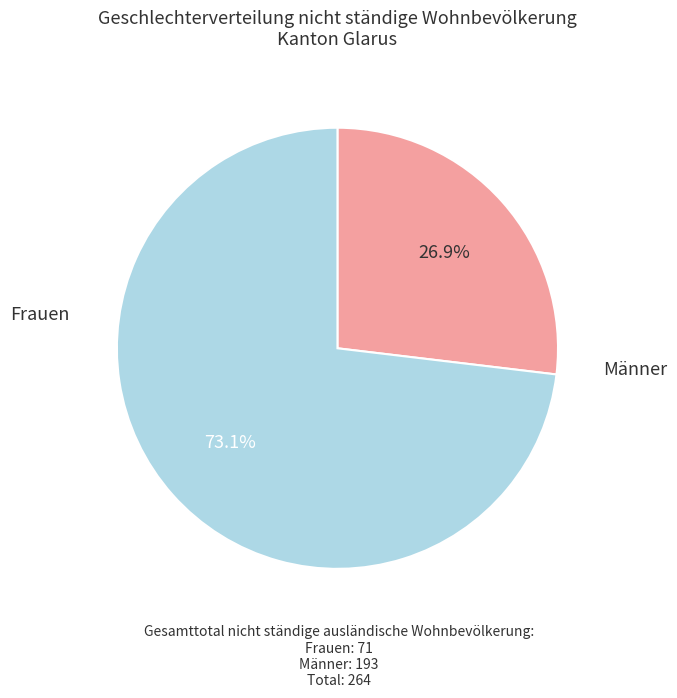

Is there any slice that represents more than half of the pie?

Yes